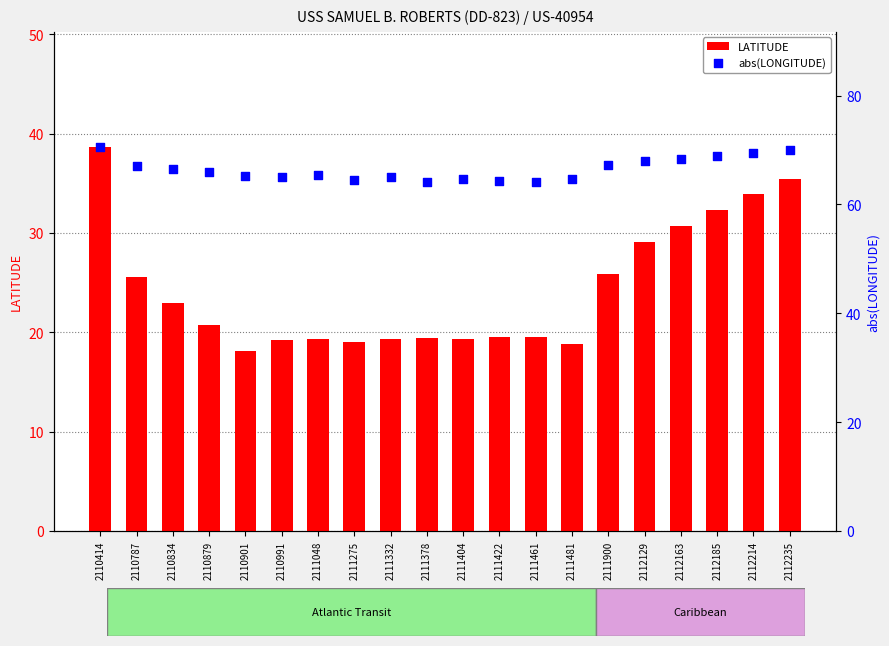

What are all the series names shown in the legend?

LATITUDE, abs(LONGITUDE)